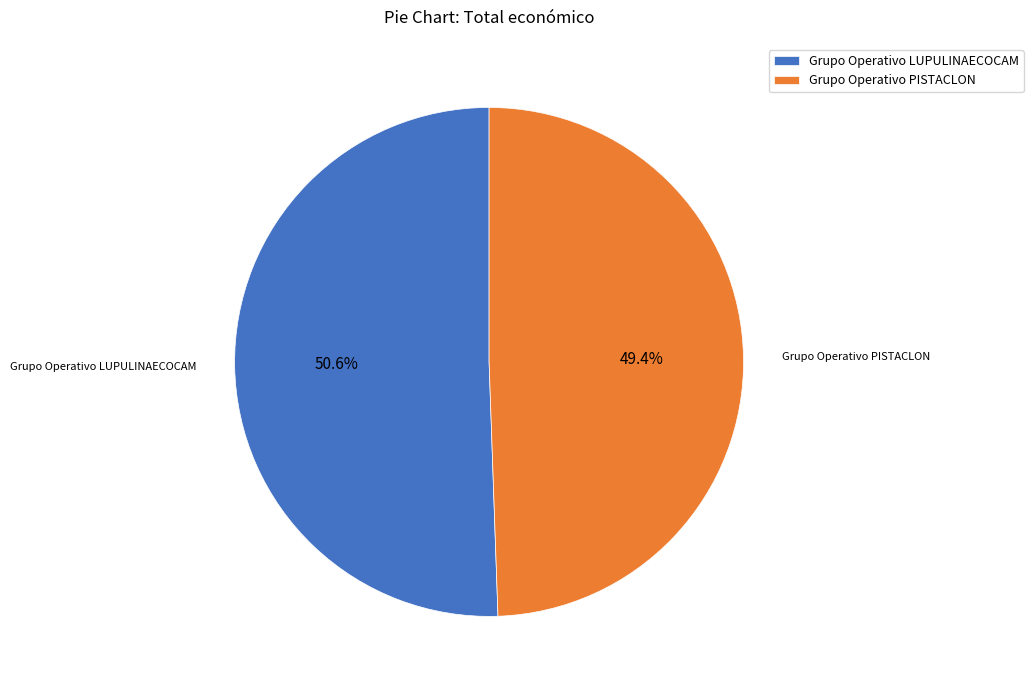

True or false: Grupo Operativo LUPULINAECOCAM accounts for 51% of the total.

True